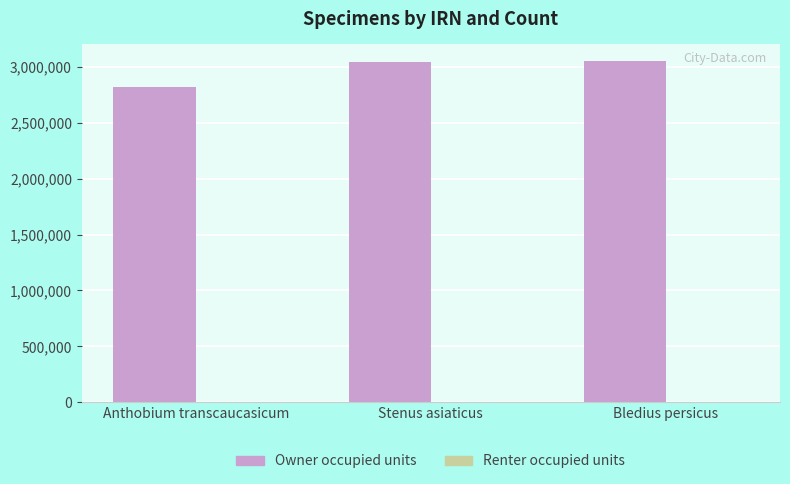

What is the sum of all Owner occupied units values?

8915708